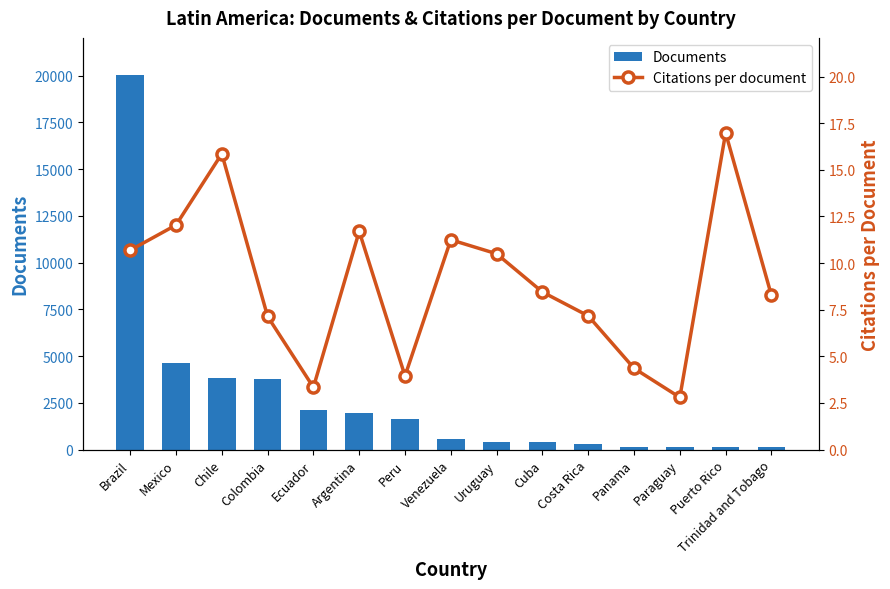

What is the difference between the second highest and minimum values in the Documents series?

4536